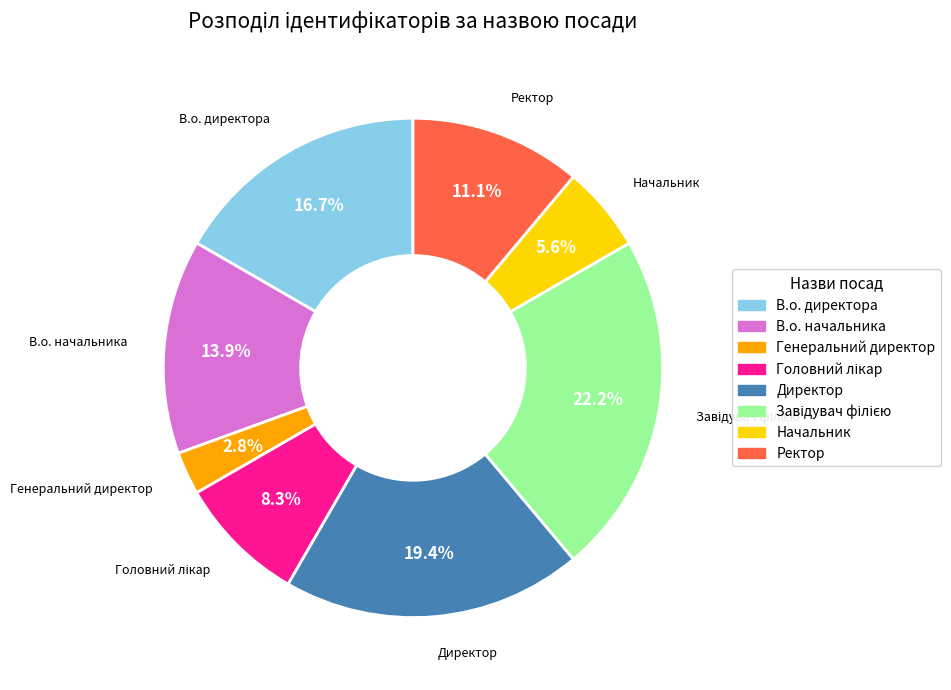

True or false: Генеральний директор accounts for 3% of the total.

True